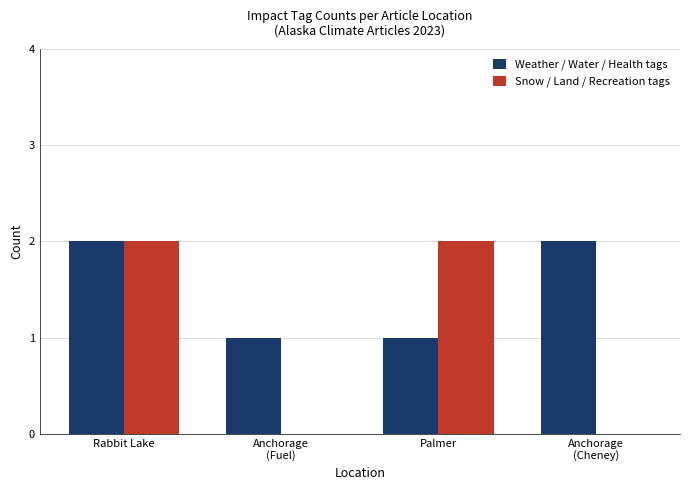

Which series has the largest total across all categories?

Weather / Water / Health tags